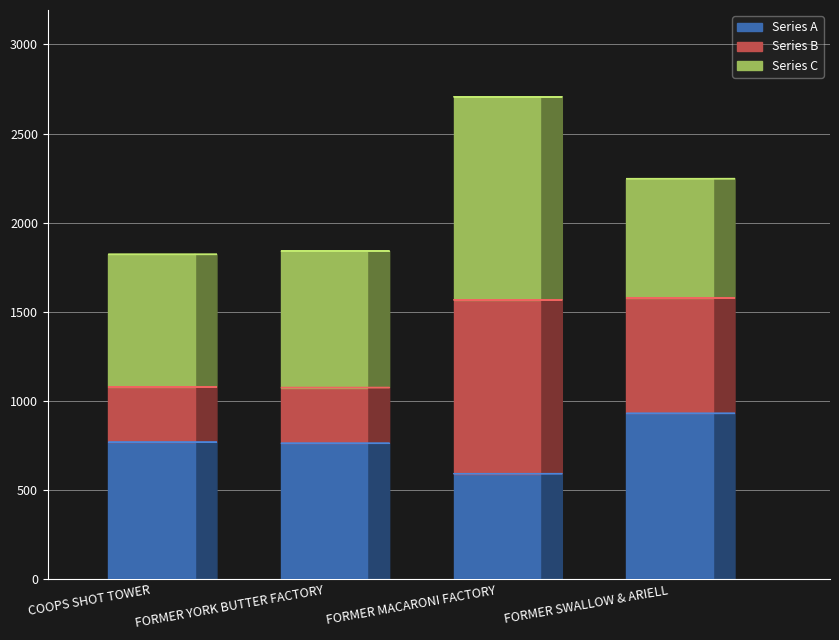

Which series has the largest range (max minus min)?

Series B